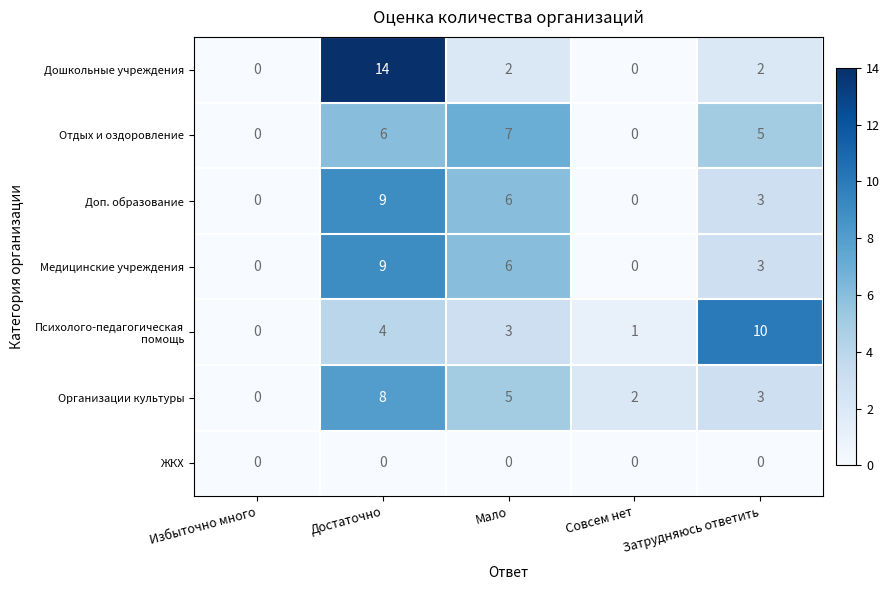

What is the difference between the maximum and second lowest values in the Дошкольные учреждения series?

14